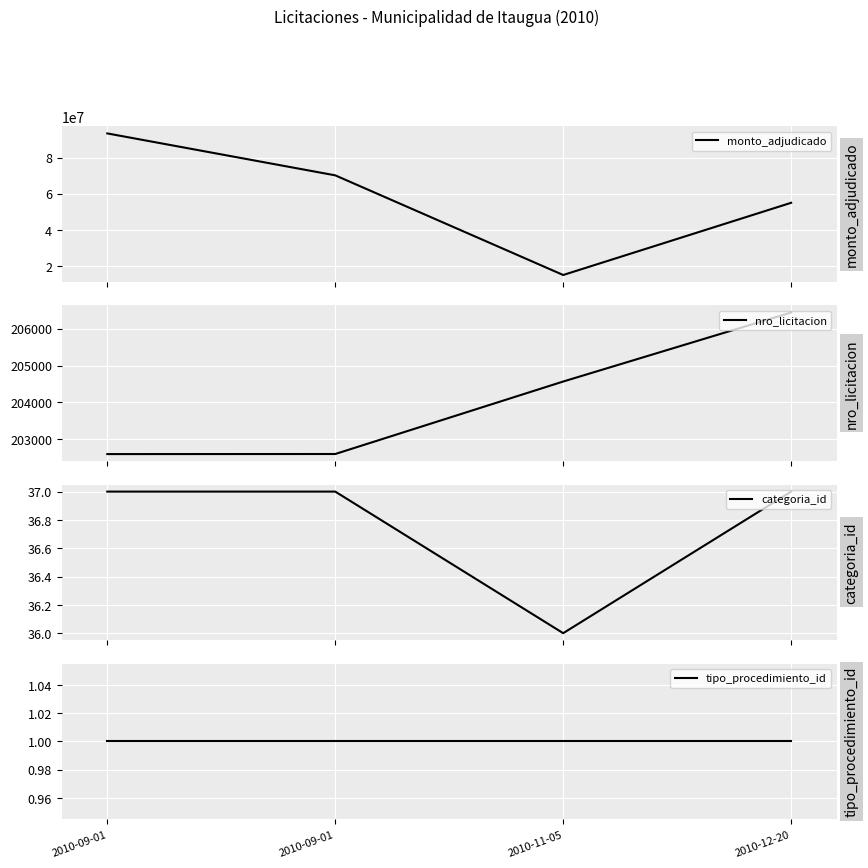

Read the categoria_id value at 2010-12-20.

37